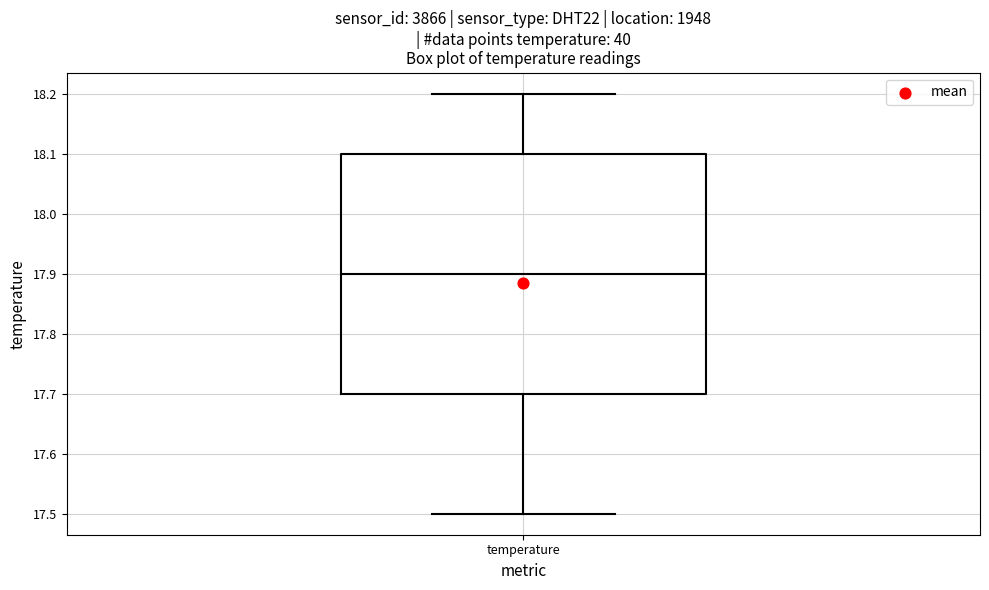

Read this box plot against the y-axis: the position of the median line, the range covered by the box, and the ends of both whiskers. The values are not printed on the chart, so give them approximately, as read against the axis.

median 17.9, box 17.7 to 18.1, whiskers 17.5 to 18.2